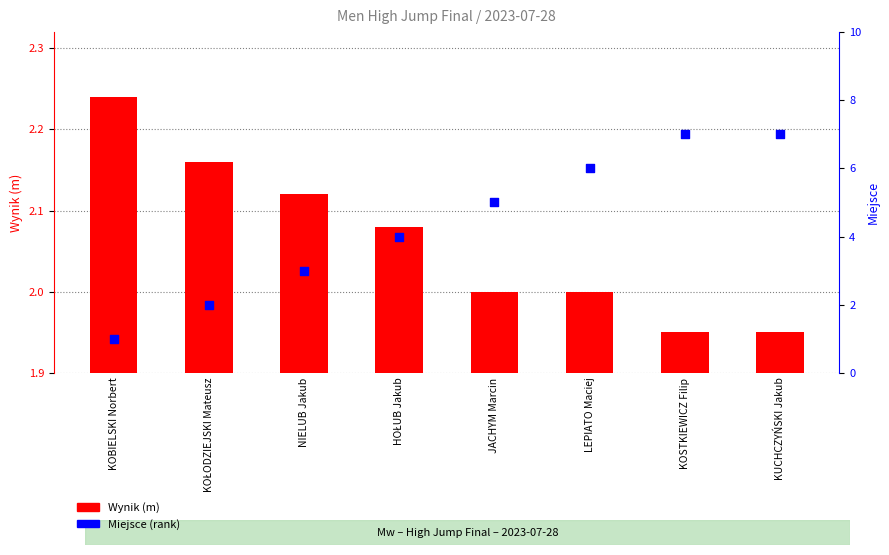

What is the total value across all series at KOSTKIEWICZ Filip?

8.9